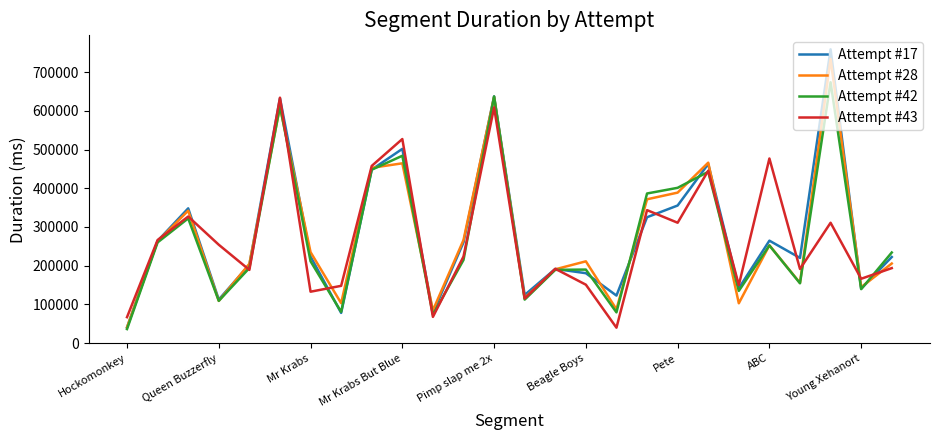

What is the maximum value shown in the chart?

759081